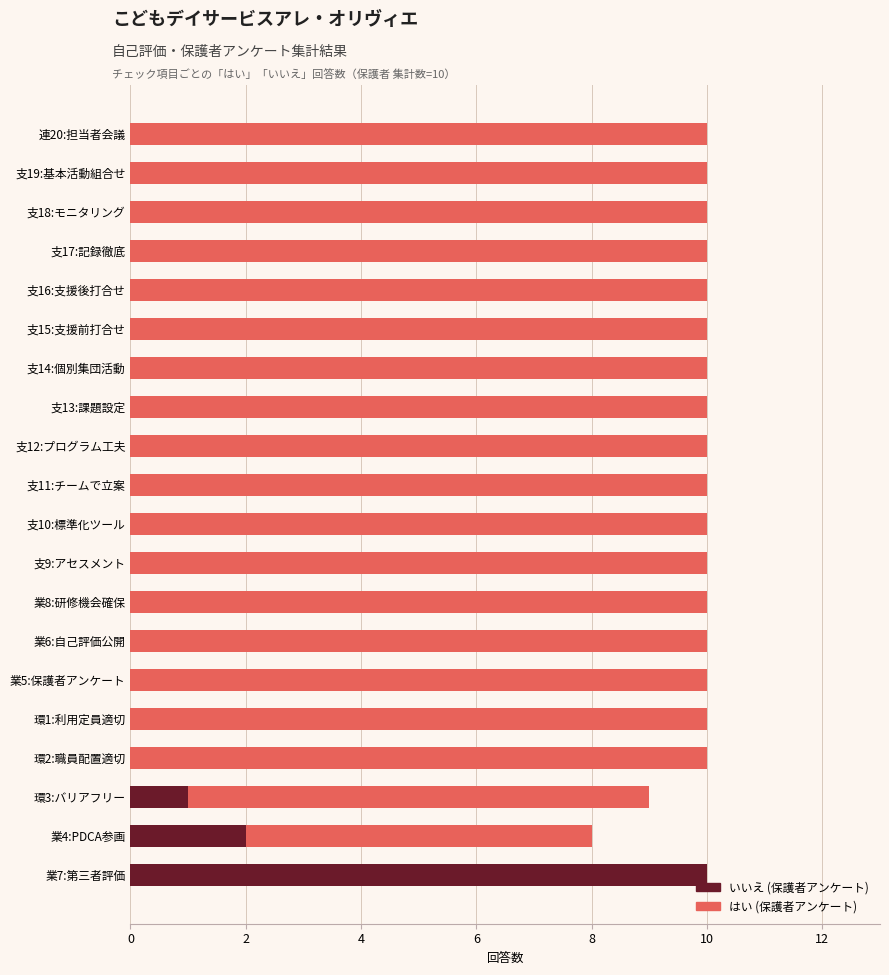

At how many categories does at least one series exceed 8?

19